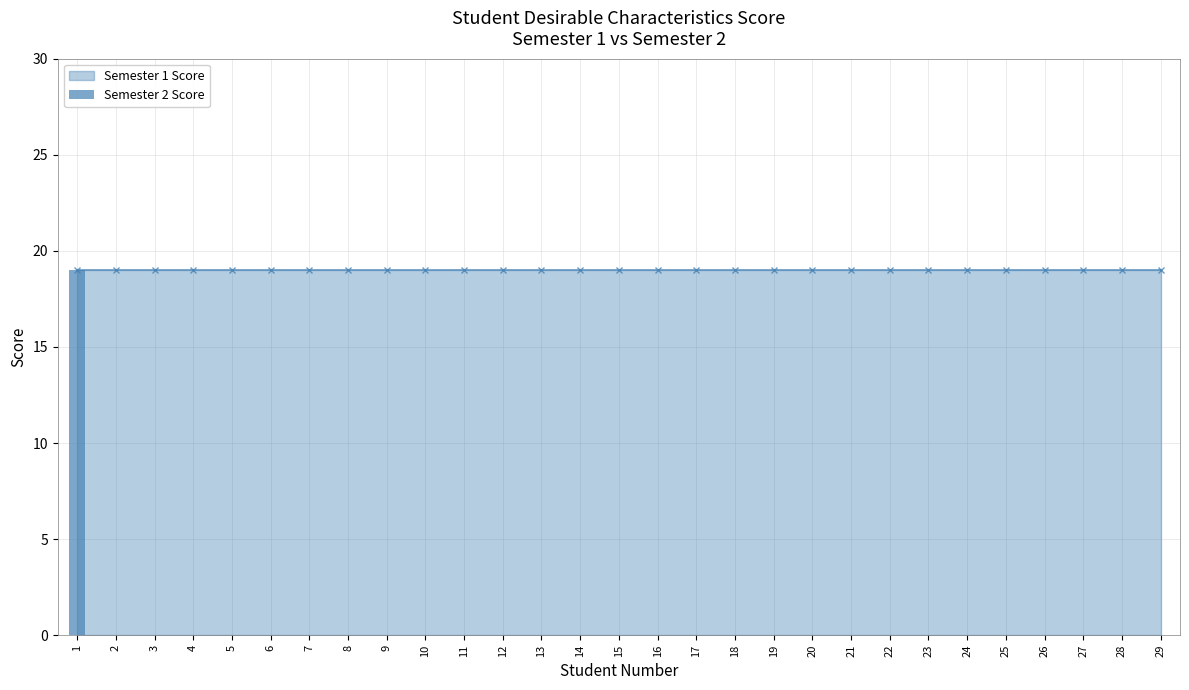

Which label corresponds to the largest value in the chart?

1